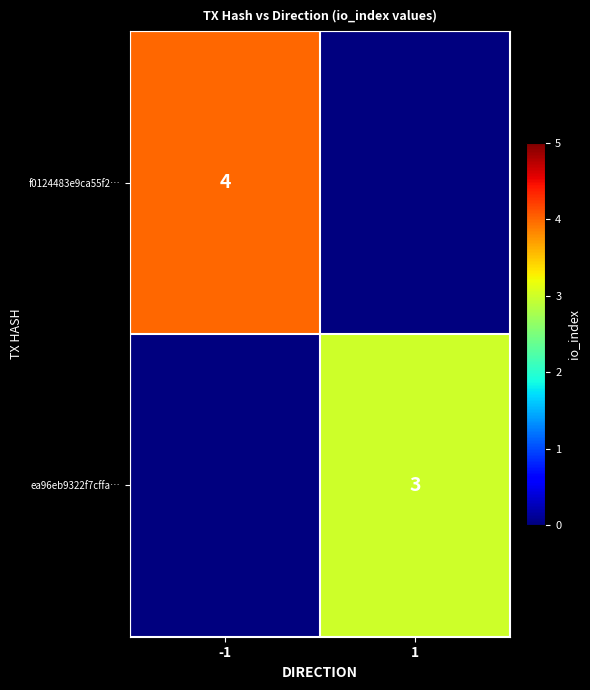

The ea96eb9322f7cffa… series shows 3 at 1. True or false?

True